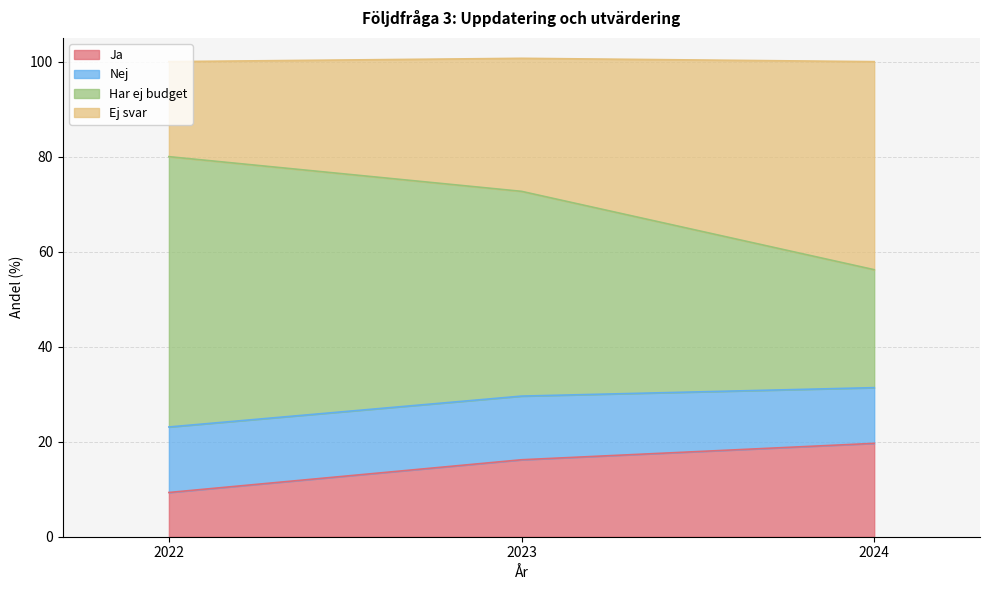

What are all the series names shown in the legend?

Ja, Nej, Har ej budget, Ej svar